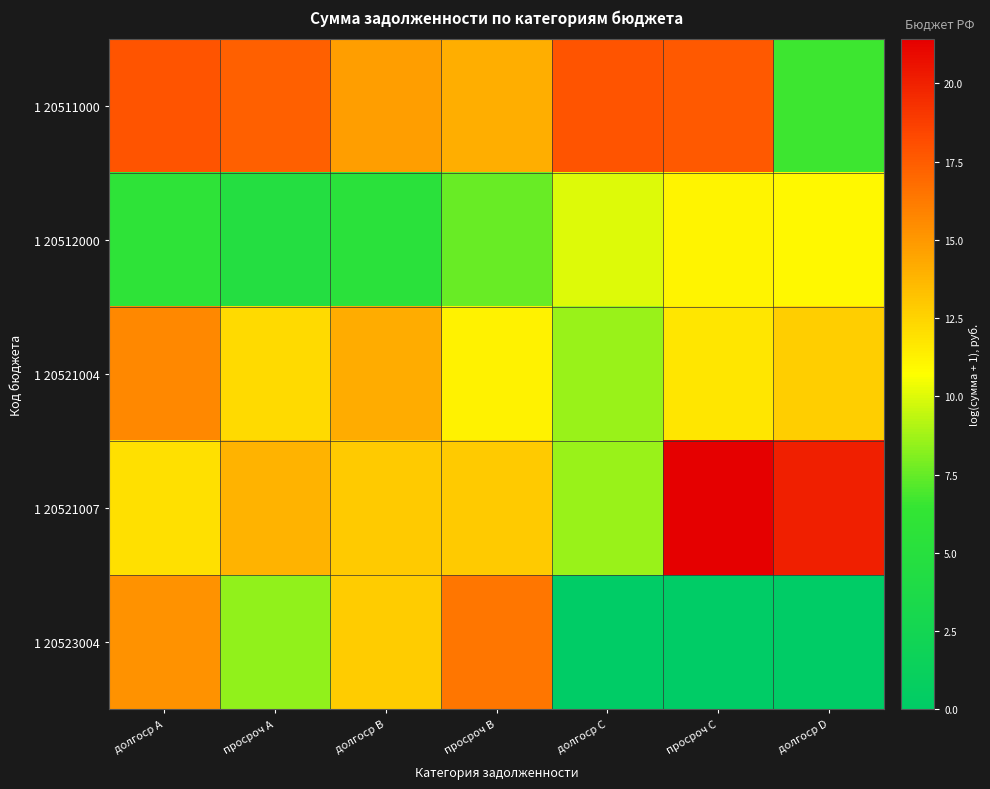

Reading left to right, extract all data points from this chart.

1 20511000: долгоср A=17.9	просроч A=17.3	долгоср B=14.7	просроч B=14.1	долгоср C=17.8	просроч C=17.6	долгоср D=6.7
1 20512000: долгоср A=5.8	просроч A=4.6	долгоср B=5.4	просроч B=7.6	долгоср C=10.0	просроч C=11.2	долгоср D=11.0
1 20521004: долгоср A=15.7	просроч A=12.2	долгоср B=14.2	просроч B=11.2	долгоср C=8.5	просроч C=11.8	долгоср D=12.7
1 20521007: долгоср A=12.0	просроч A=13.8	долгоср B=12.9	просроч B=13.0	долгоср C=8.5	просроч C=21.4	долгоср D=20.0
1 20523004: долгоср A=15.2	просроч A=8.4	долгоср B=12.8	просроч B=16.5	долгоср C=0.0	просроч C=0.0	долгоср D=0.0